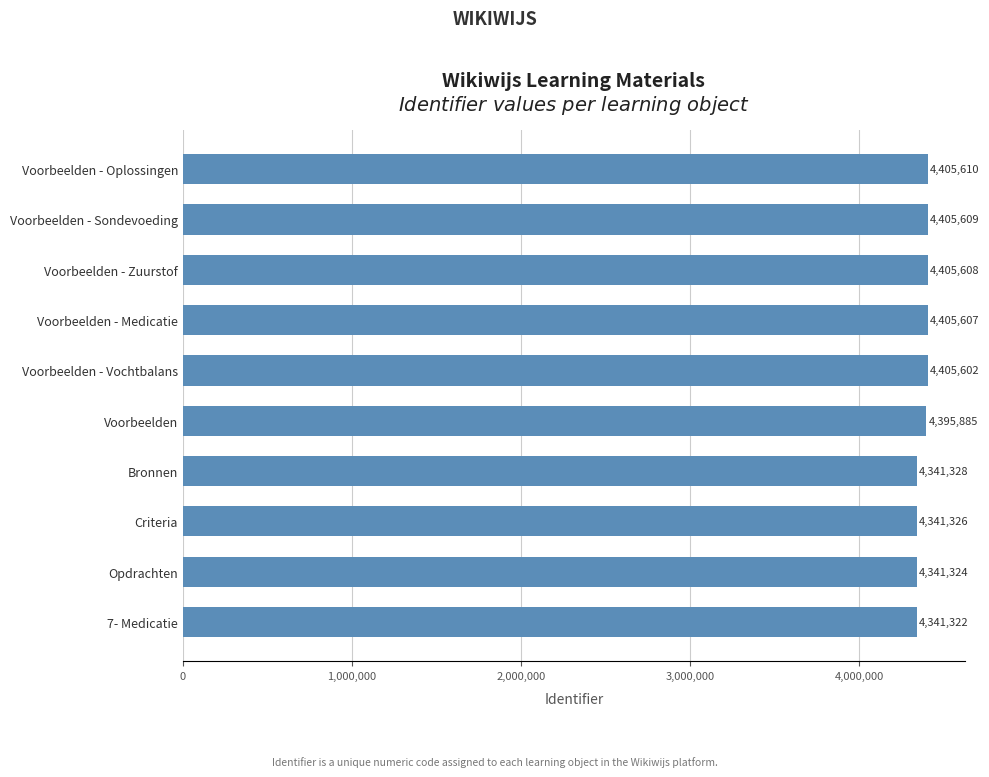

List the labels in order of value, smallest first.

7- Medicatie, Opdrachten, Criteria, Bronnen, Voorbeelden, Voorbeelden - Vochtbalans, Voorbeelden - Medicatie, Voorbeelden - Zuurstof, Voorbeelden - Sondevoeding, Voorbeelden - Oplossingen